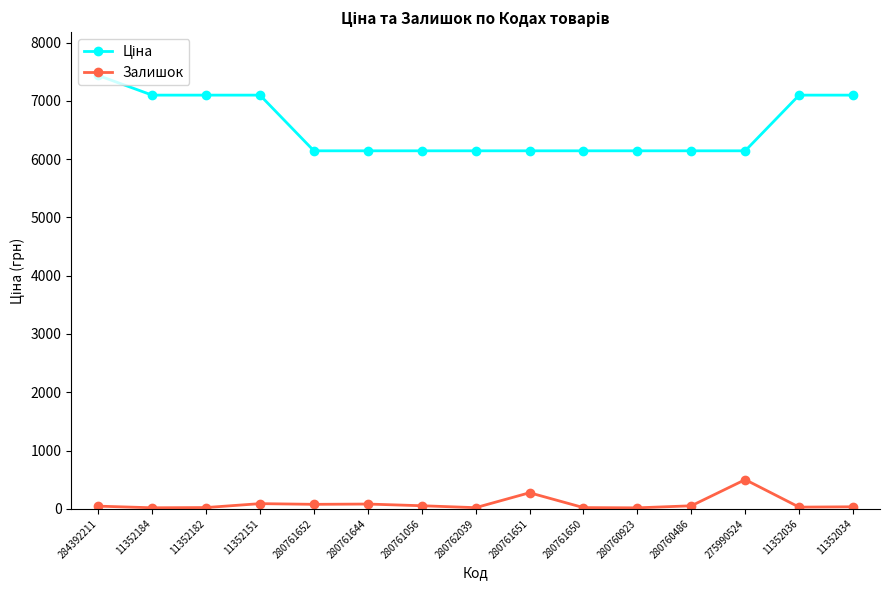

True or false: Залишок has more than 2 interior local peaks.

True